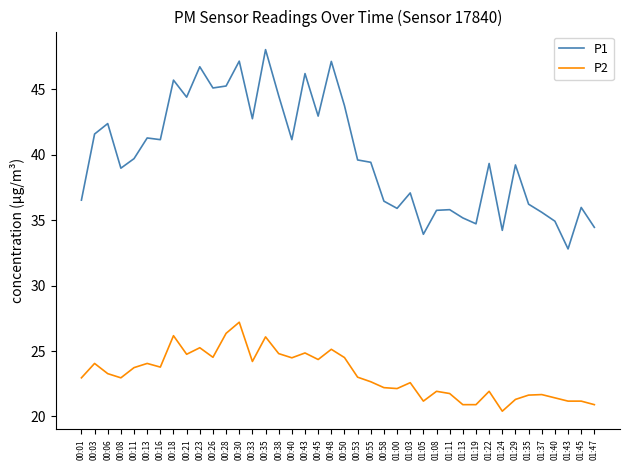

Is the value of P2 at 01:37 greater than the value of P1 at 00:06?

No